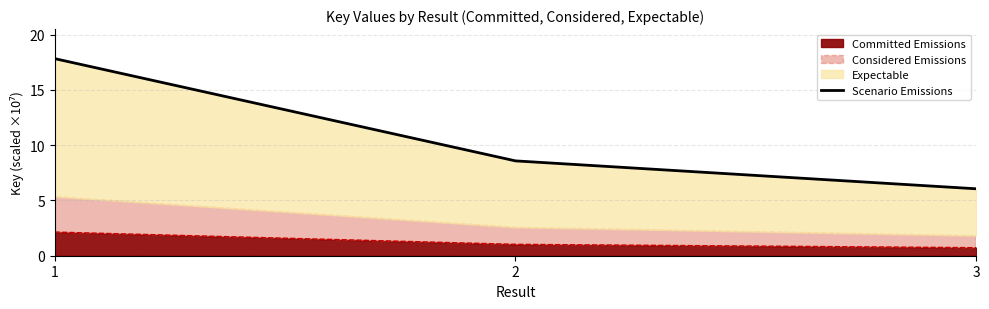

Reading right to left, what are all the values shown in this chart?

3=6.1	2=8.6	1=17.8